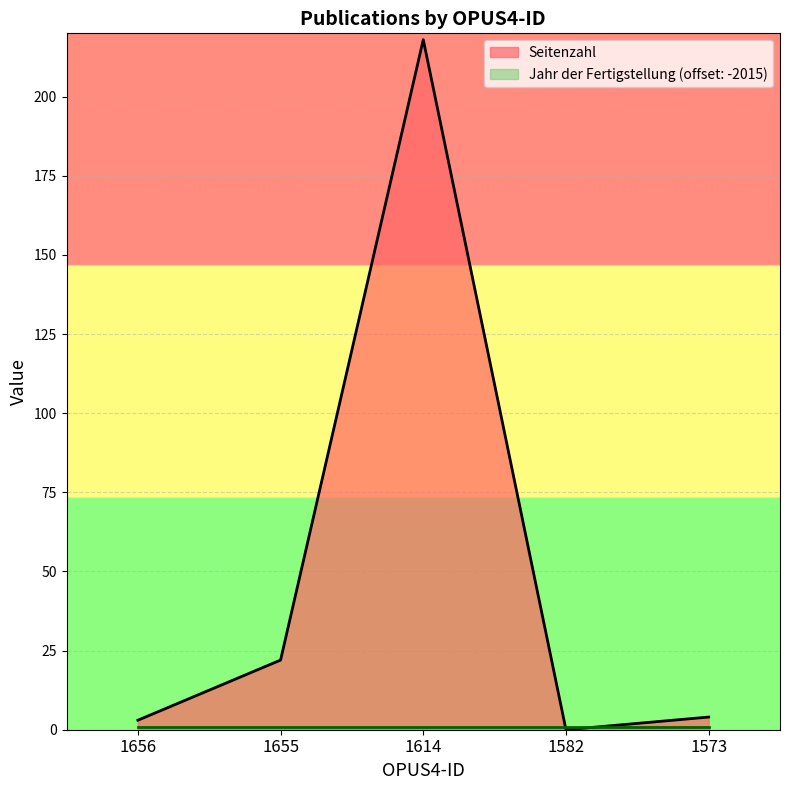

Rank the categories by value from highest to lowest.

1614, 1655, 1573, 1656, 1582